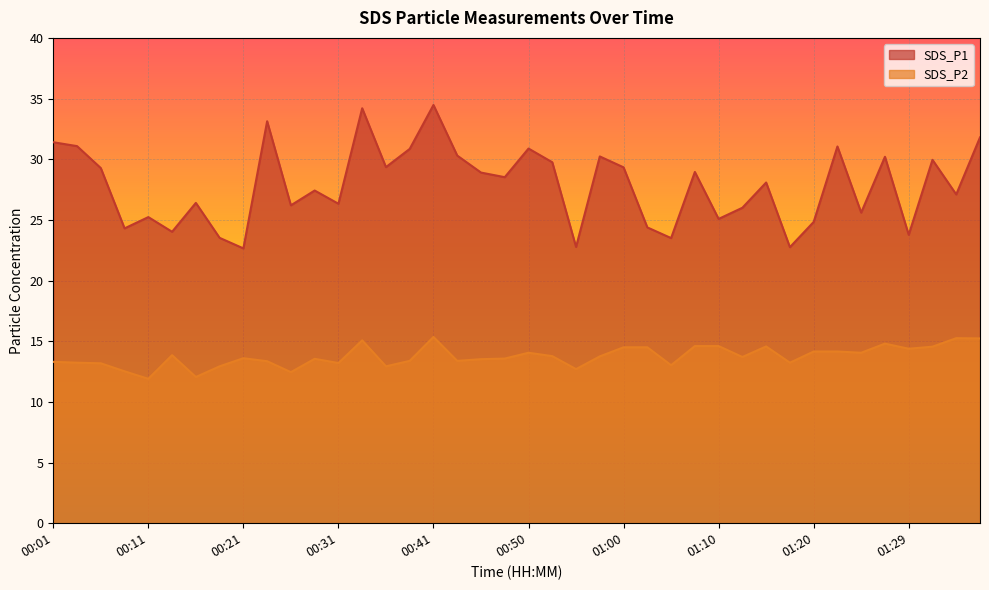

What position from the left is 00:55?

23